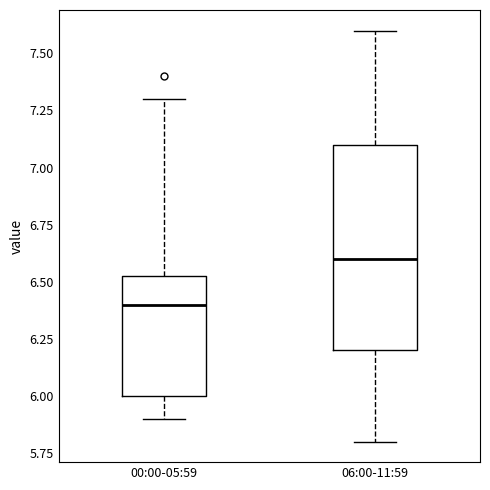

Which box's median line is the lowest?

00:00-05:59